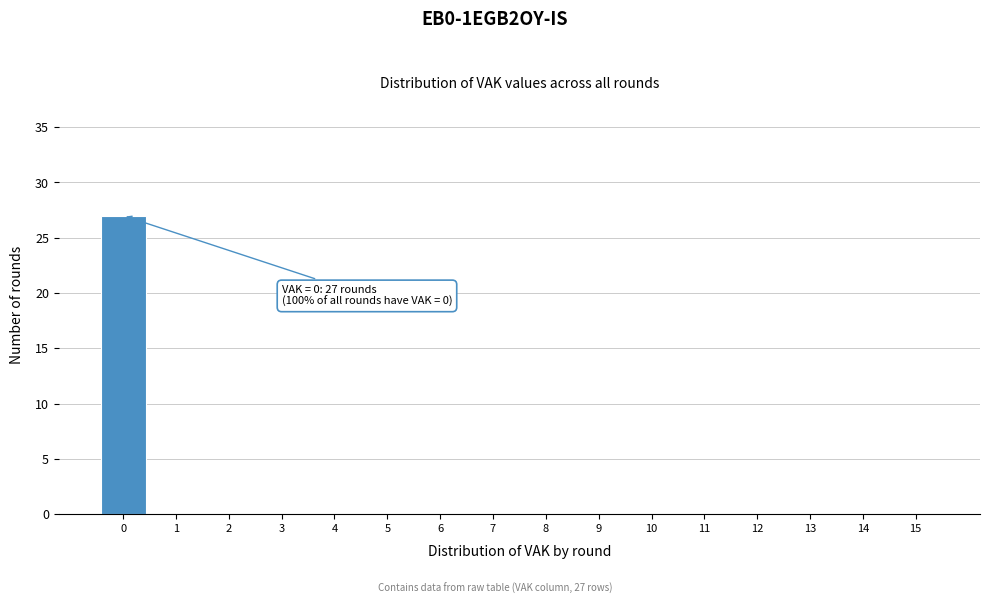

Which range on the x-axis has the tallest bar?

-0.5 to 0.5